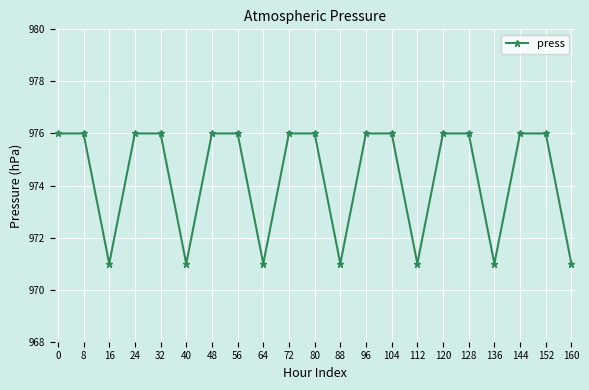

What is the greatest value displayed?

976